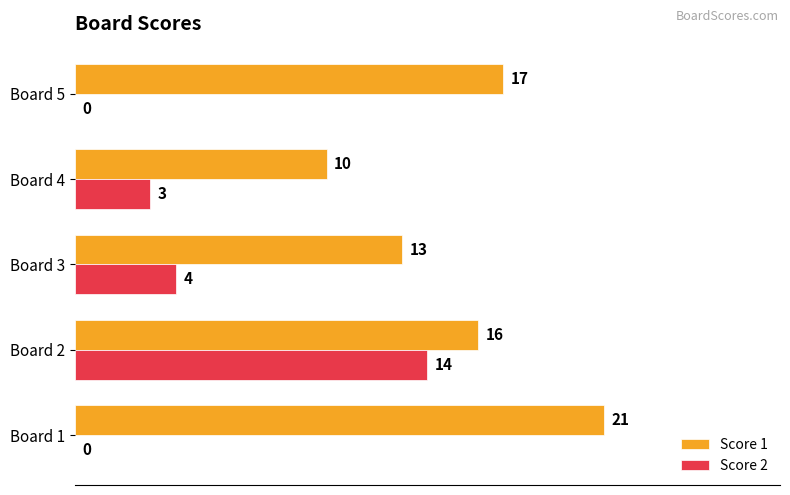

At which category is the sum across all series the highest?

Board 2